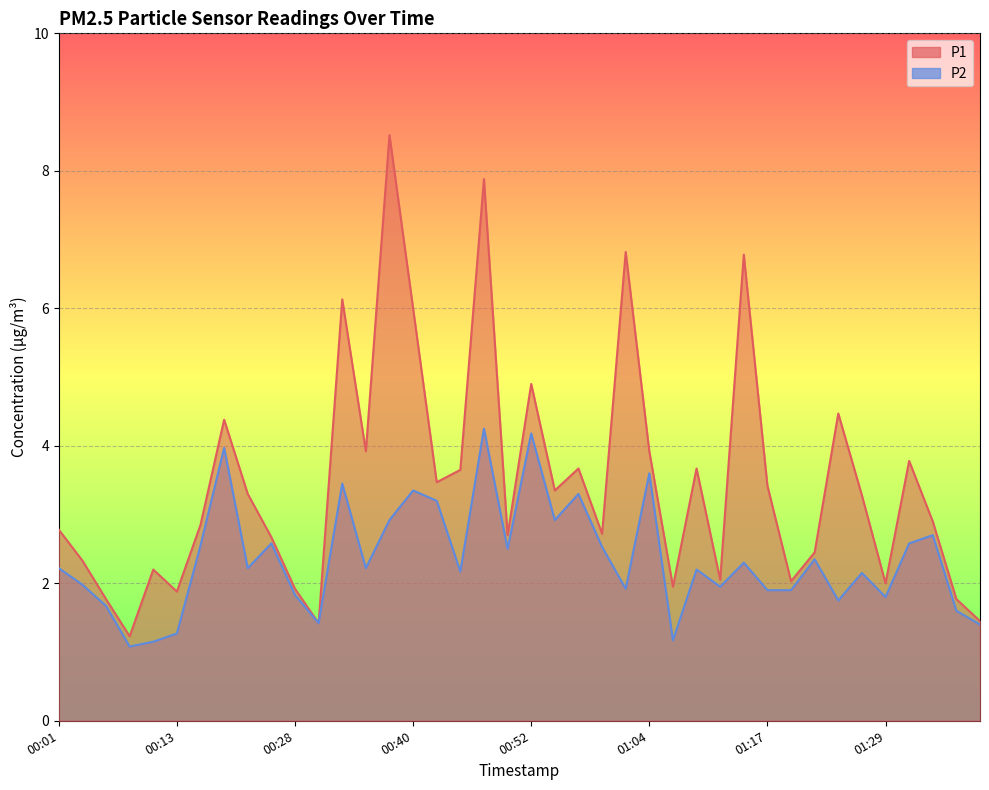

Where is P1 nearest to the value 4?

00:35